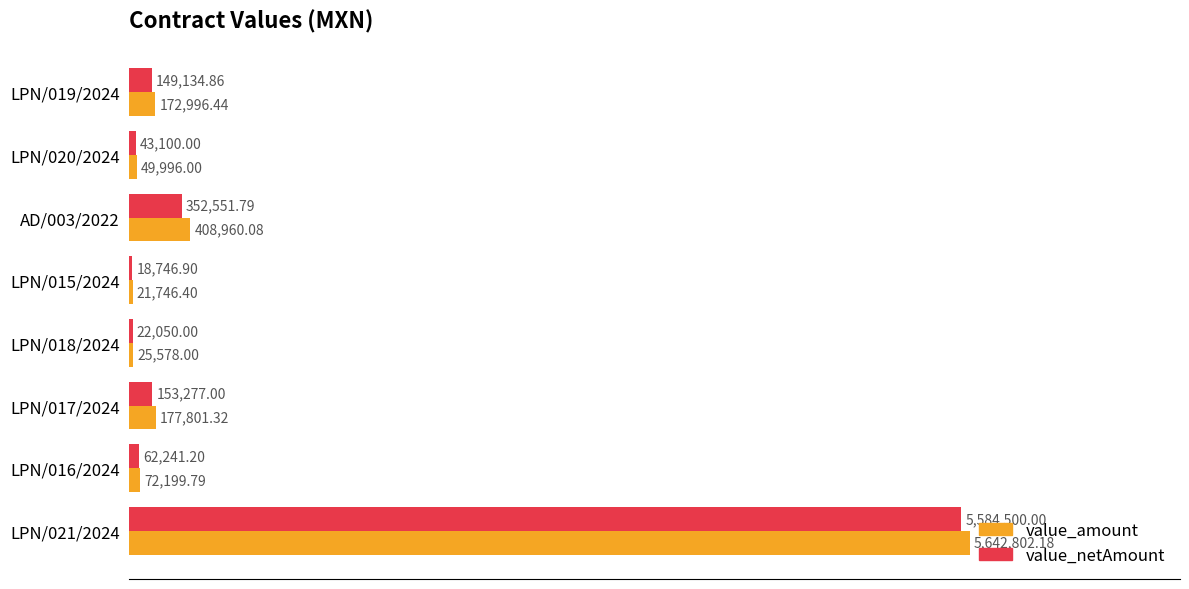

What are all the series names shown in the legend?

value_amount, value_netAmount